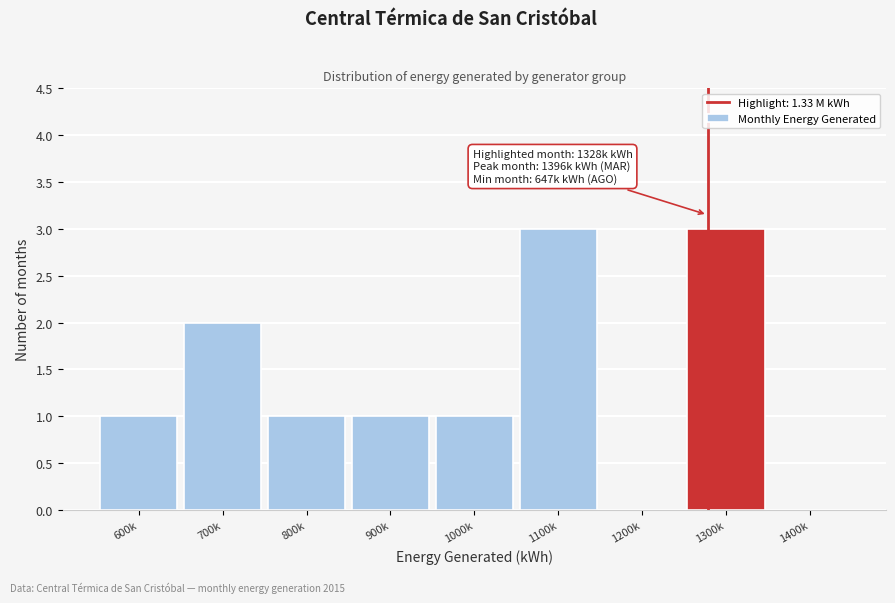

Reading left to right, extract all data points from this chart.

600k=1	700k=2	800k=1	900k=1	1000k=1	1100k=3	1200k=0	1300k=3	1400k=0